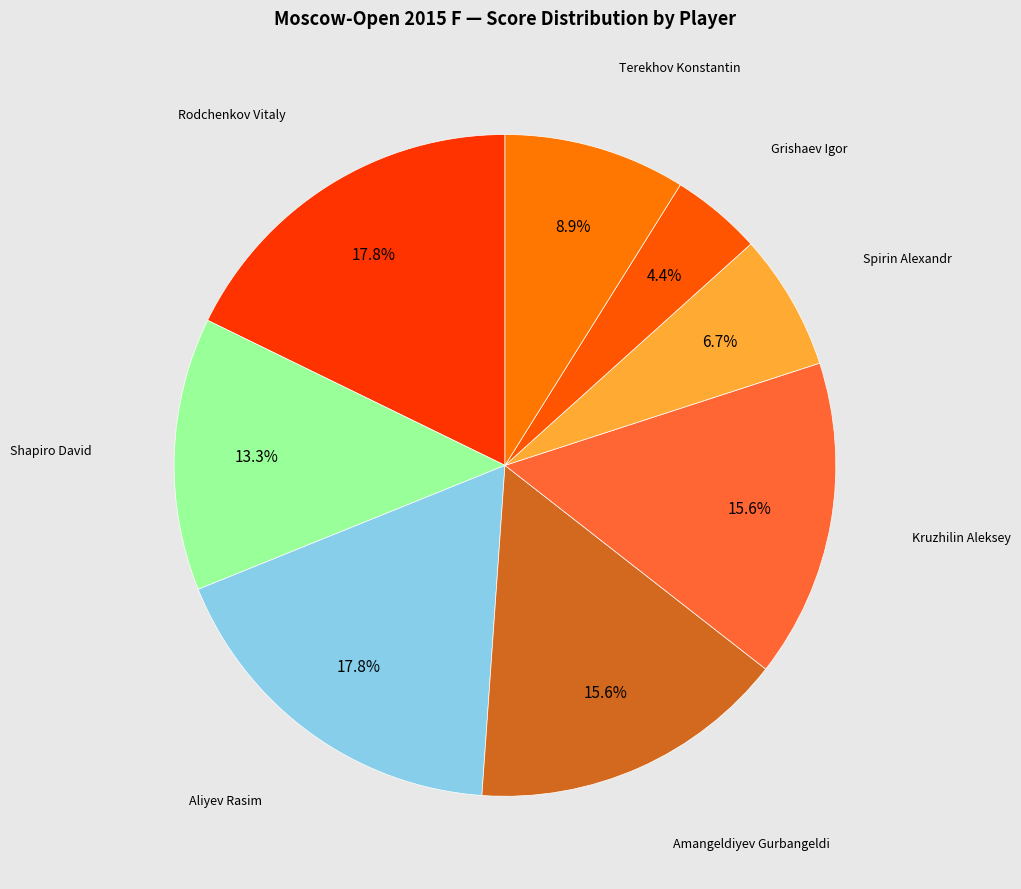

How many segments does this pie chart have?

8